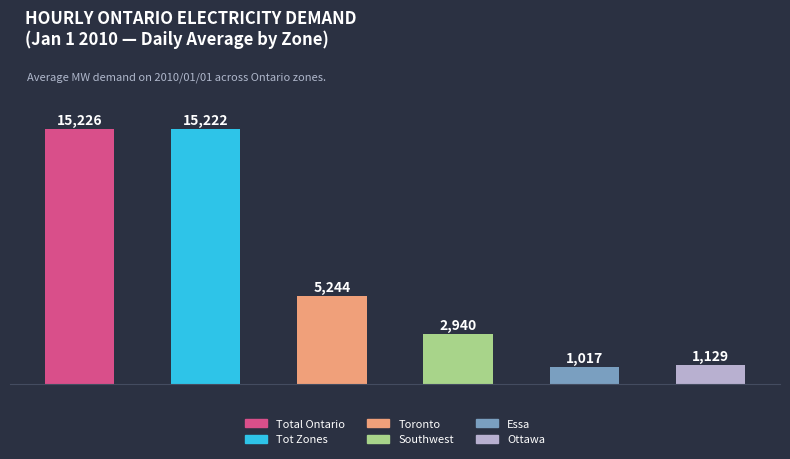

What are all the series names shown in the legend?

Total Ontario, Tot Zones, Toronto, Southwest, Essa, Ottawa